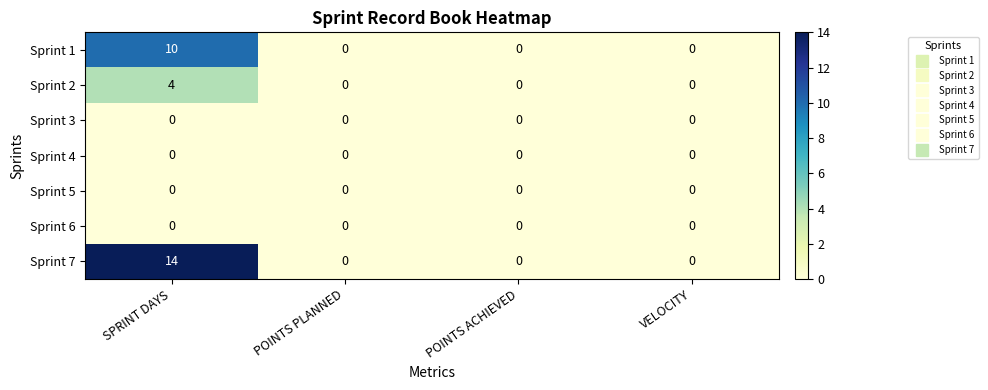

Which series has the largest range (max minus min)?

Sprint 7